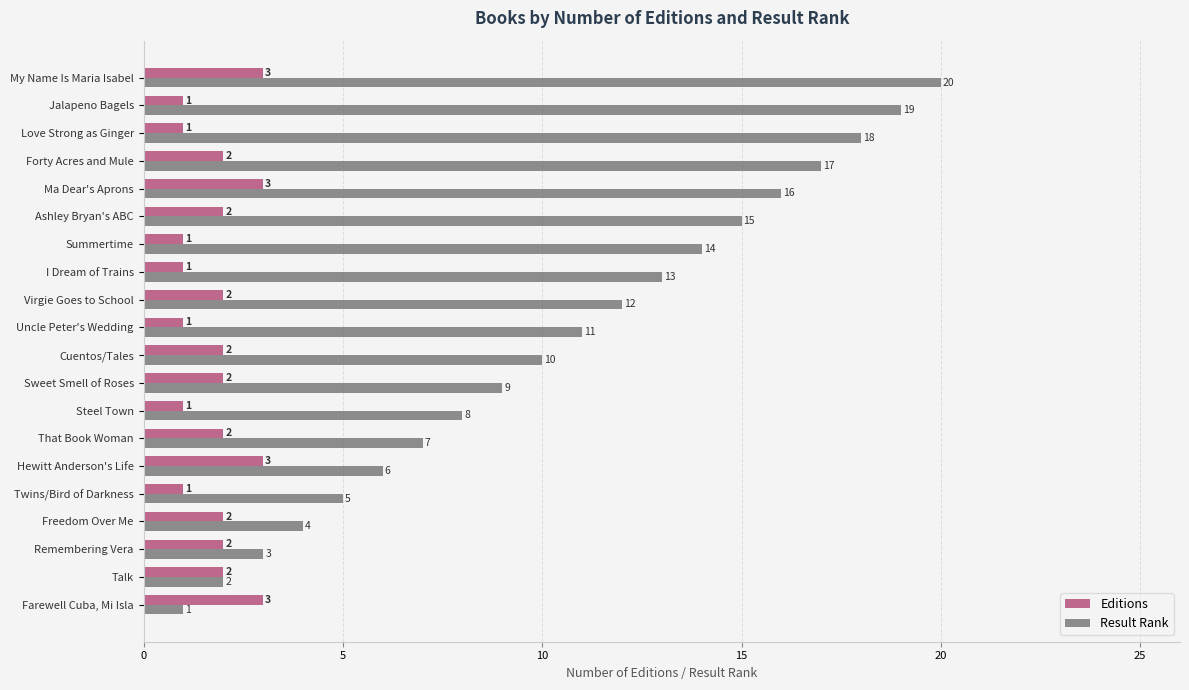

How many data points does each series have?

20